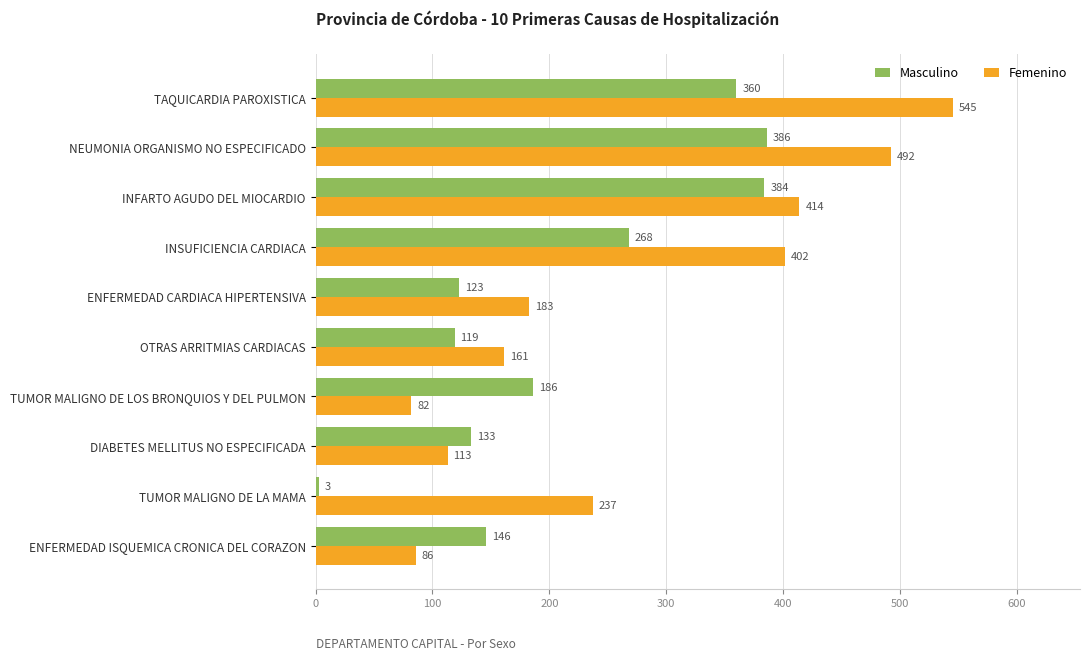

How many distinct data groups are displayed?

2